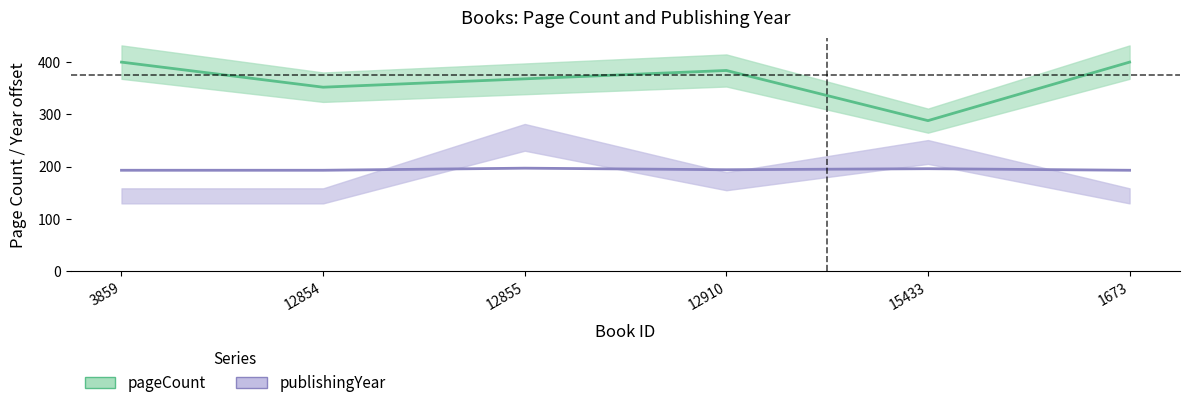

List the labels in order of publishingYear value, smallest first.

3859, 12854, 1673, 12910, 15433, 12855